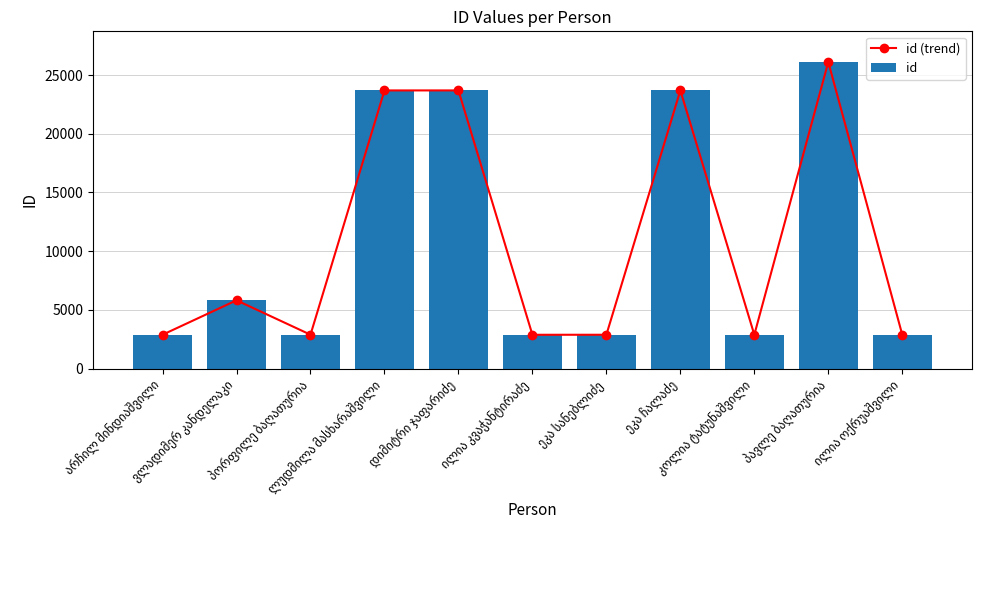

What position from the right is ეკა სანებლიძე?

5